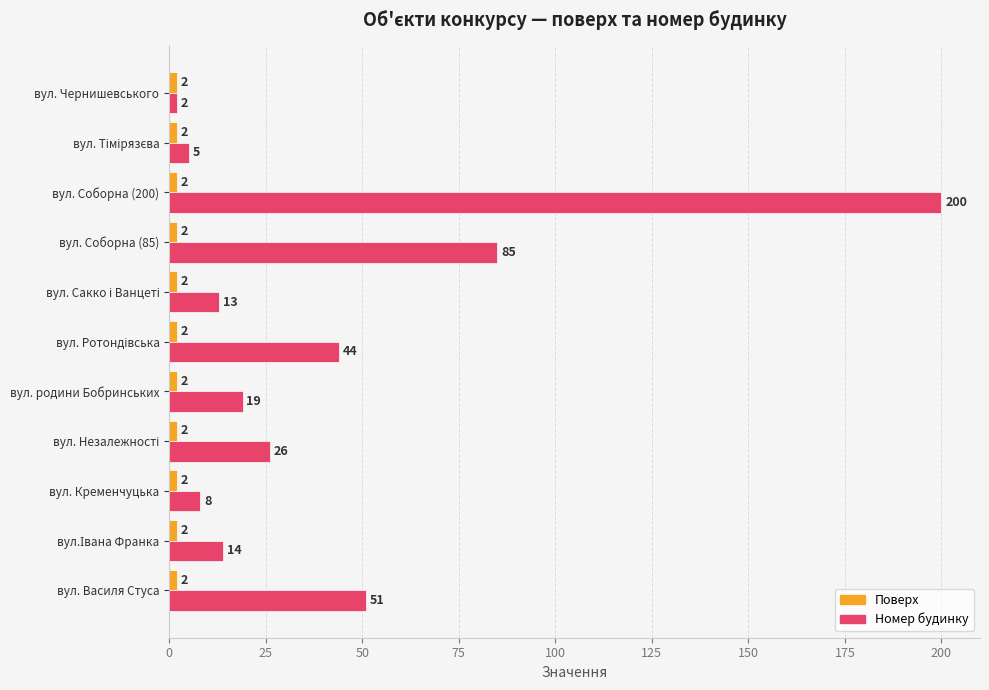

True or false: Номер будинку has a value of 287 at вул. Соборна (200).

False